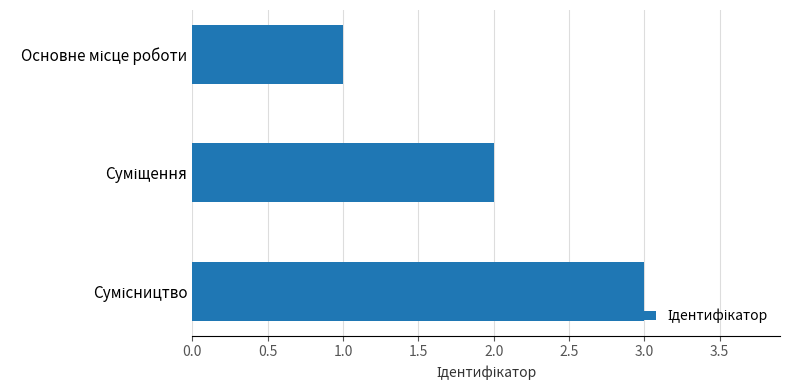

What is the maximum value shown in the chart?

3